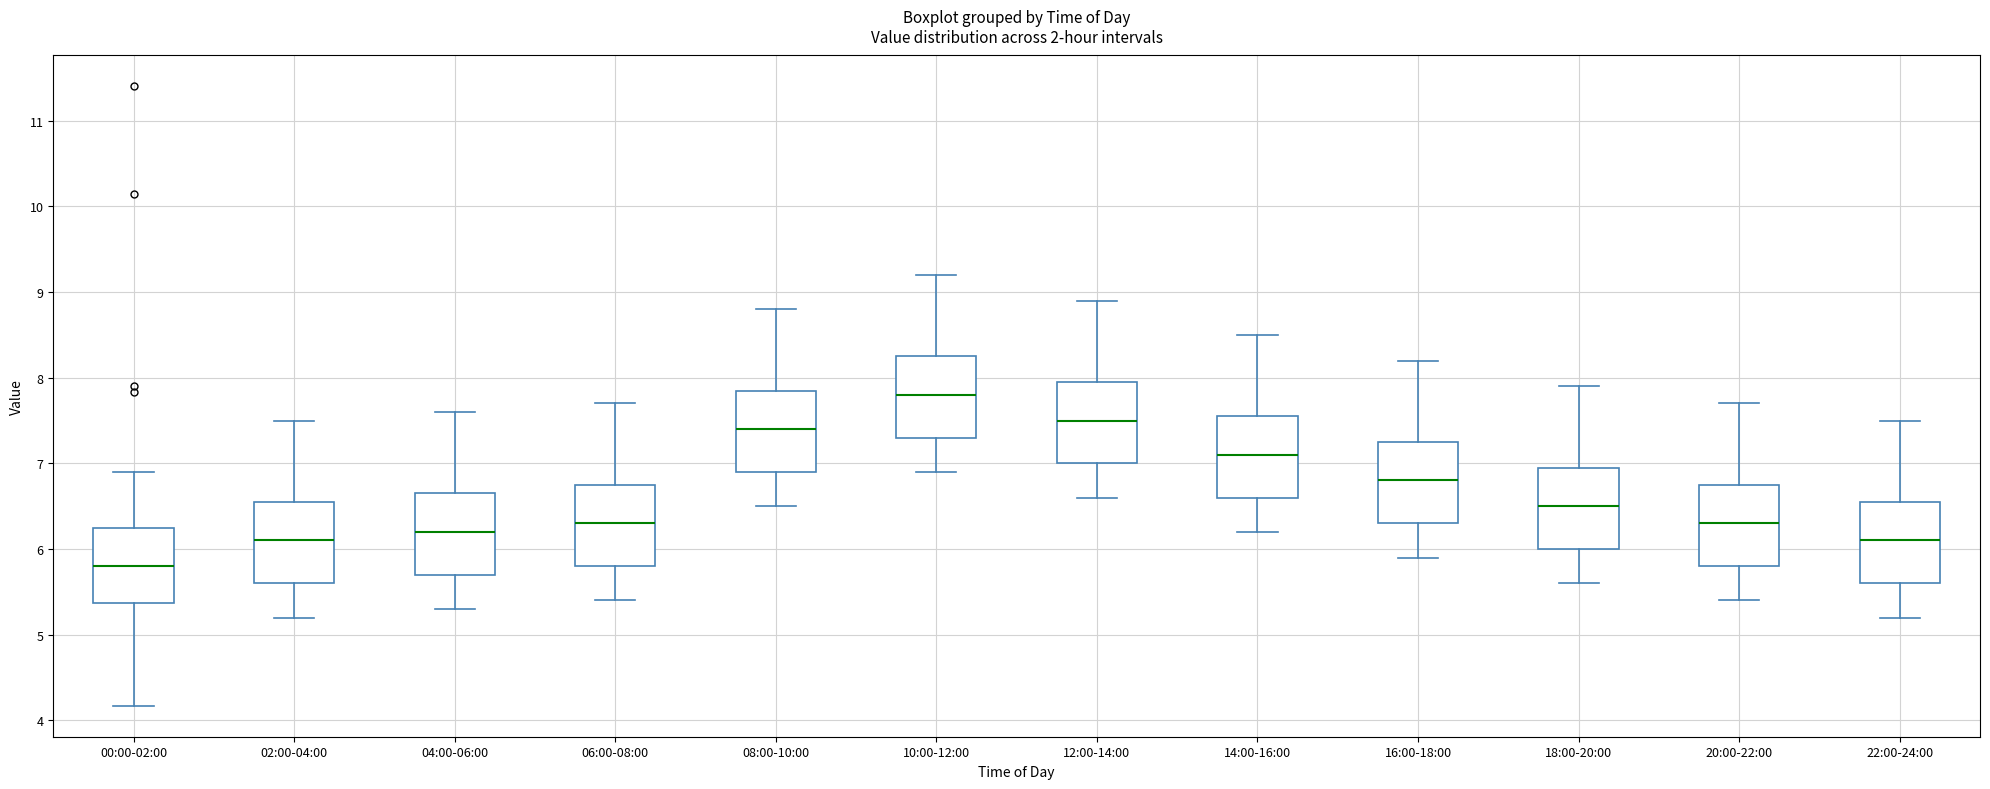

Reading left to right, transcribe this box plot: for each box, give where its median line is, the range the box spans, and where its two whiskers end, as read against the y-axis. The values are not printed on the chart, so give them approximately, as read against the axis.

00:00-02:00: median 5.8, box 5.4 to 6.2, whiskers 4.2 to 6.9
02:00-04:00: median 6.1, box 5.6 to 6.6, whiskers 5.2 to 7.5
04:00-06:00: median 6.2, box 5.7 to 6.7, whiskers 5.3 to 7.6
06:00-08:00: median 6.3, box 5.8 to 6.8, whiskers 5.4 to 7.7
08:00-10:00: median 7.4, box 6.9 to 7.9, whiskers 6.5 to 8.8
10:00-12:00: median 7.8, box 7.3 to 8.3, whiskers 6.9 to 9.2
12:00-14:00: median 7.5, box 7.0 to 8.0, whiskers 6.6 to 8.9
14:00-16:00: median 7.1, box 6.6 to 7.6, whiskers 6.2 to 8.5
16:00-18:00: median 6.8, box 6.3 to 7.3, whiskers 5.9 to 8.2
18:00-20:00: median 6.5, box 6.0 to 7.0, whiskers 5.6 to 7.9
20:00-22:00: median 6.3, box 5.8 to 6.8, whiskers 5.4 to 7.7
22:00-24:00: median 6.1, box 5.6 to 6.6, whiskers 5.2 to 7.5